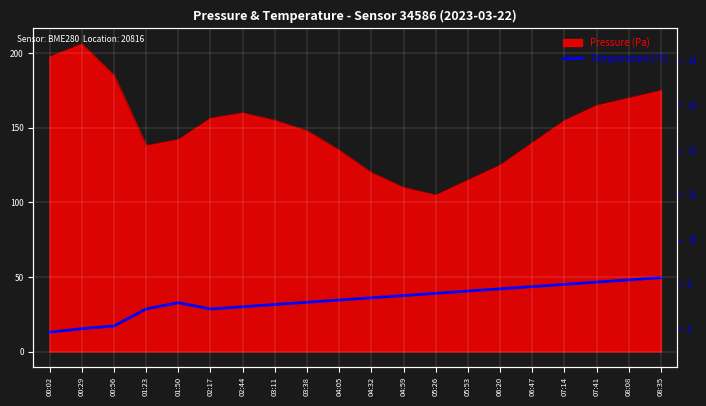

Reading left to right, extract all data points from this chart.

12.9	15.3	17.1	28.5	32.7	28.5	30.0	31.5	33.0	34.5	36.0	37.5	39.0	40.5	42.0	43.5	45.0	46.5	48.0	49.5